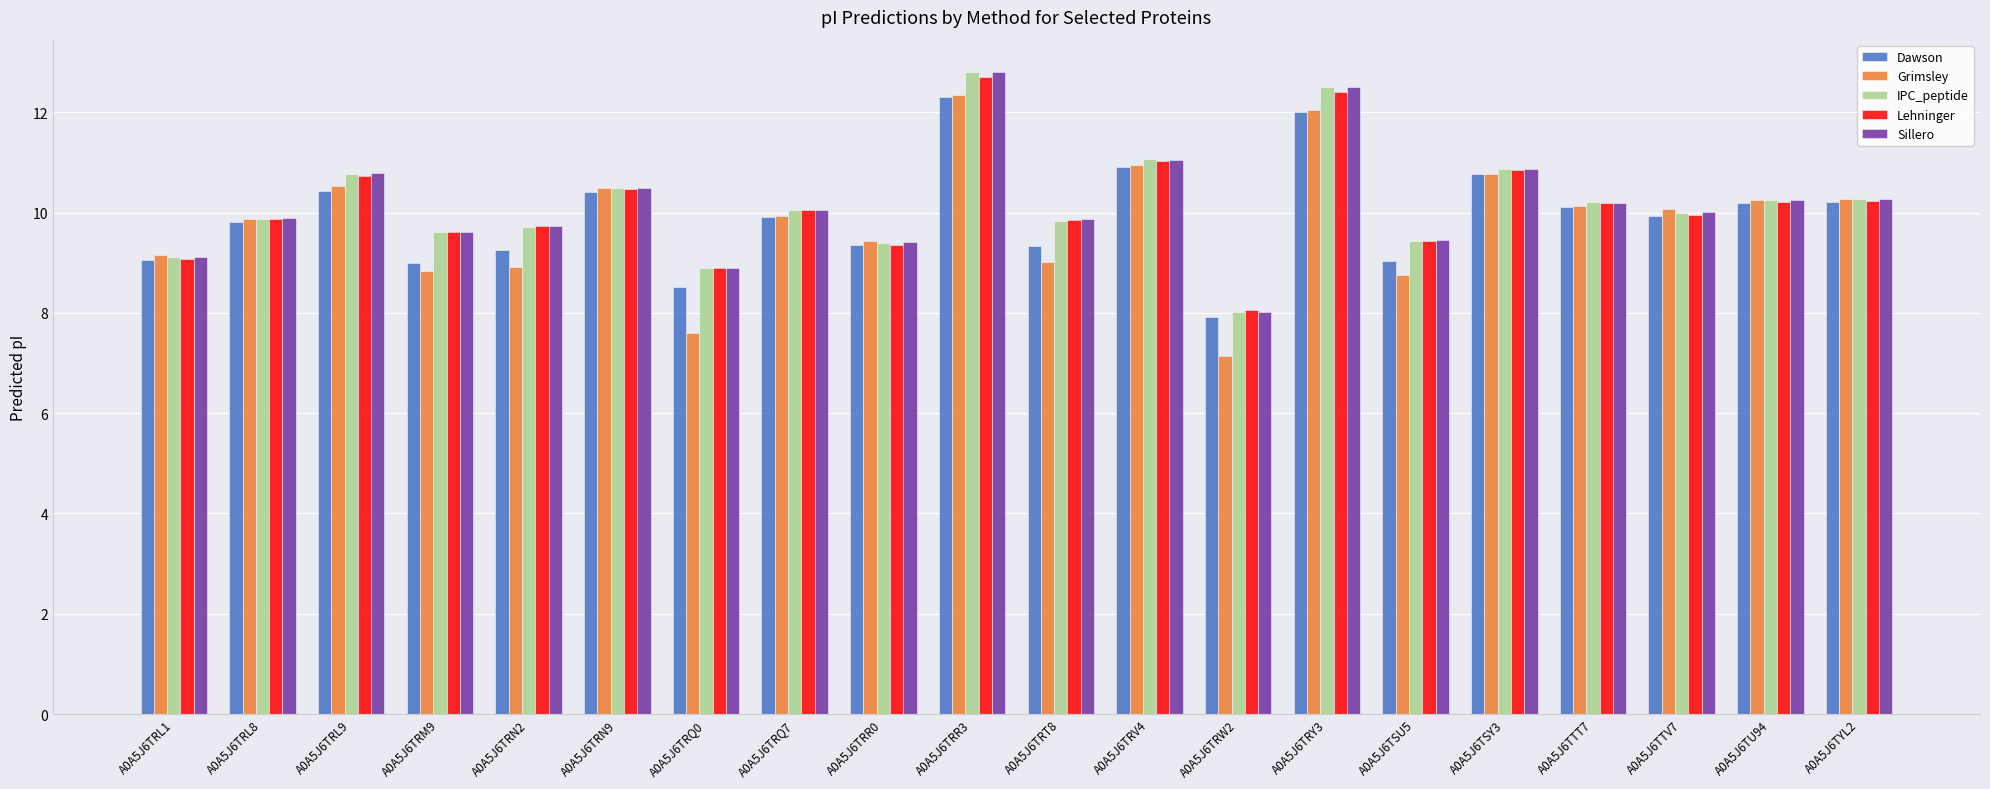

Where does the IPC_peptide series first go above 10?

A0A5J6TRL9